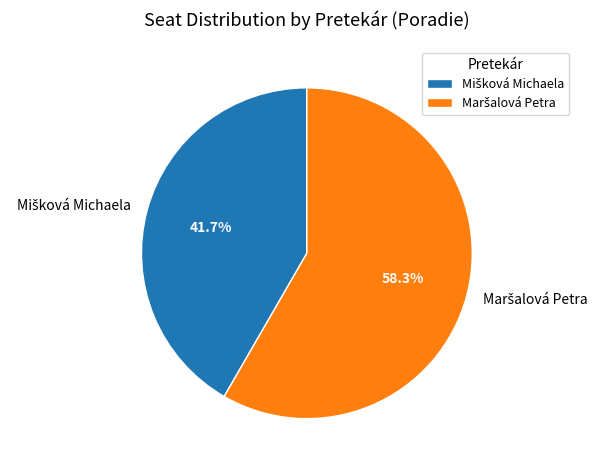

Is there any slice that represents more than half of the pie?

Yes